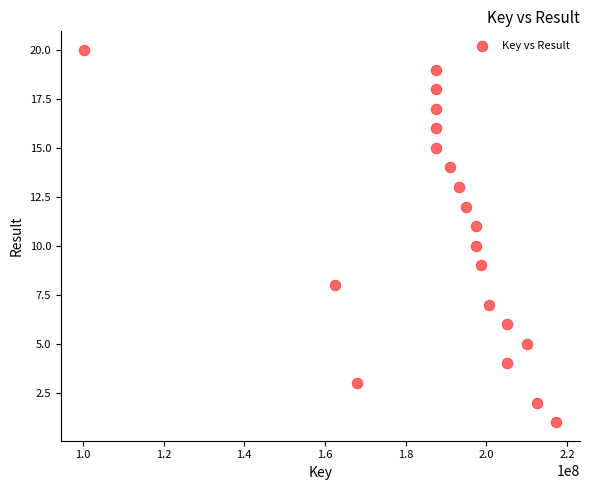

What is the range of Y values (max minus min)?

19